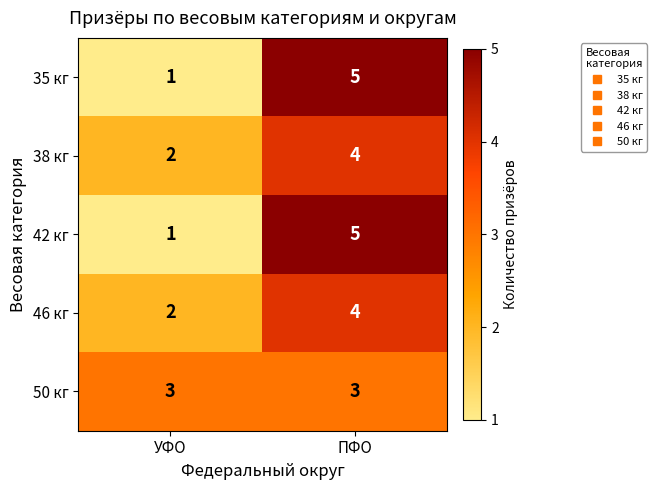

Reading left to right, extract all data points from this chart.

35 кг: УФО=1	ПФО=5
38 кг: УФО=2	ПФО=4
42 кг: УФО=1	ПФО=5
46 кг: УФО=2	ПФО=4
50 кг: УФО=3	ПФО=3